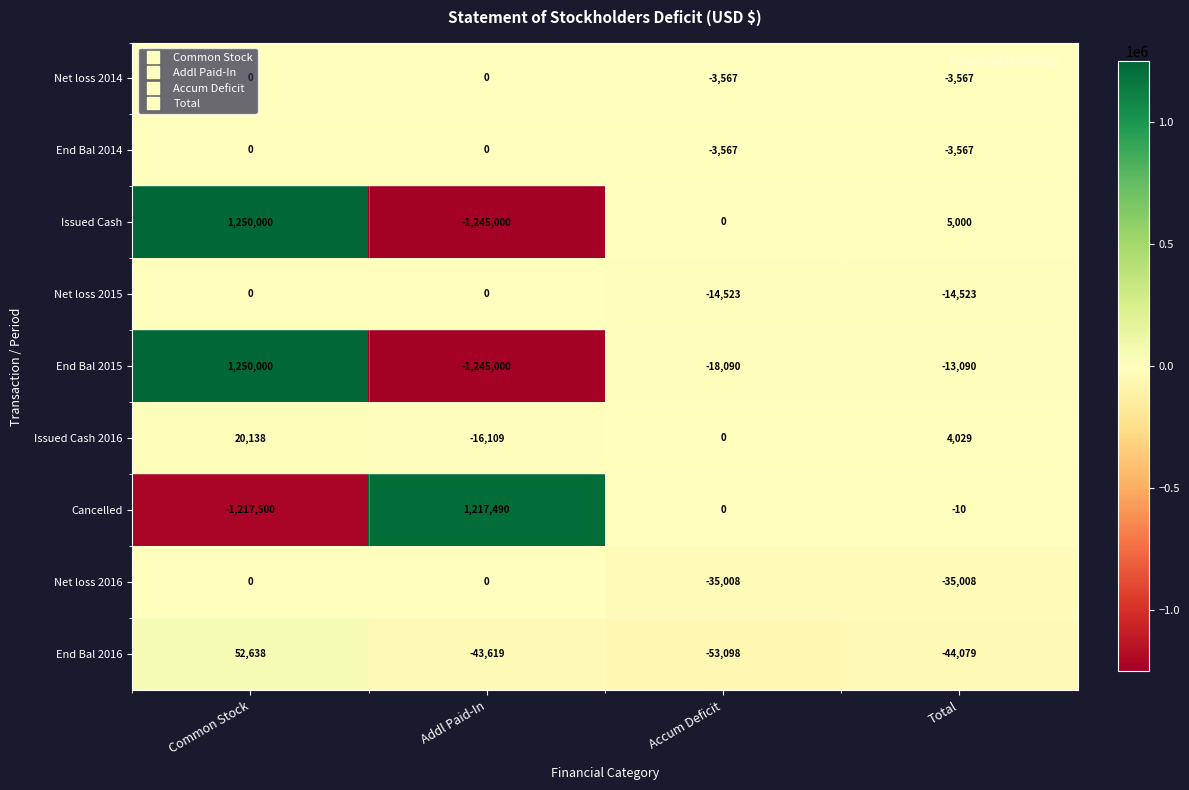

What is the spread (max minus min) of values at Addl Paid-In?

2462490